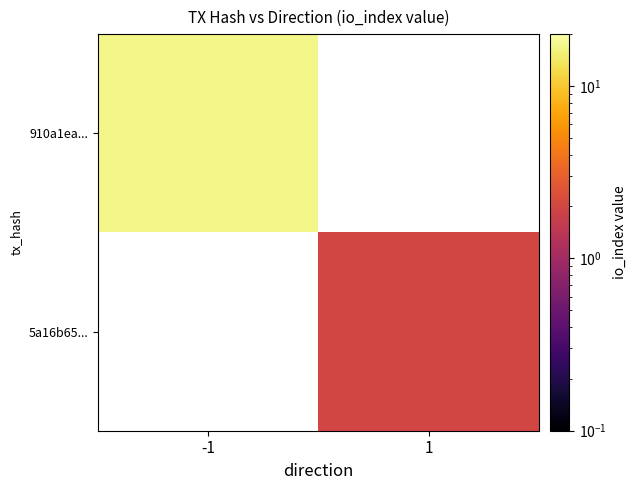

Which category has the highest value in the 5a16b65... series?

-1